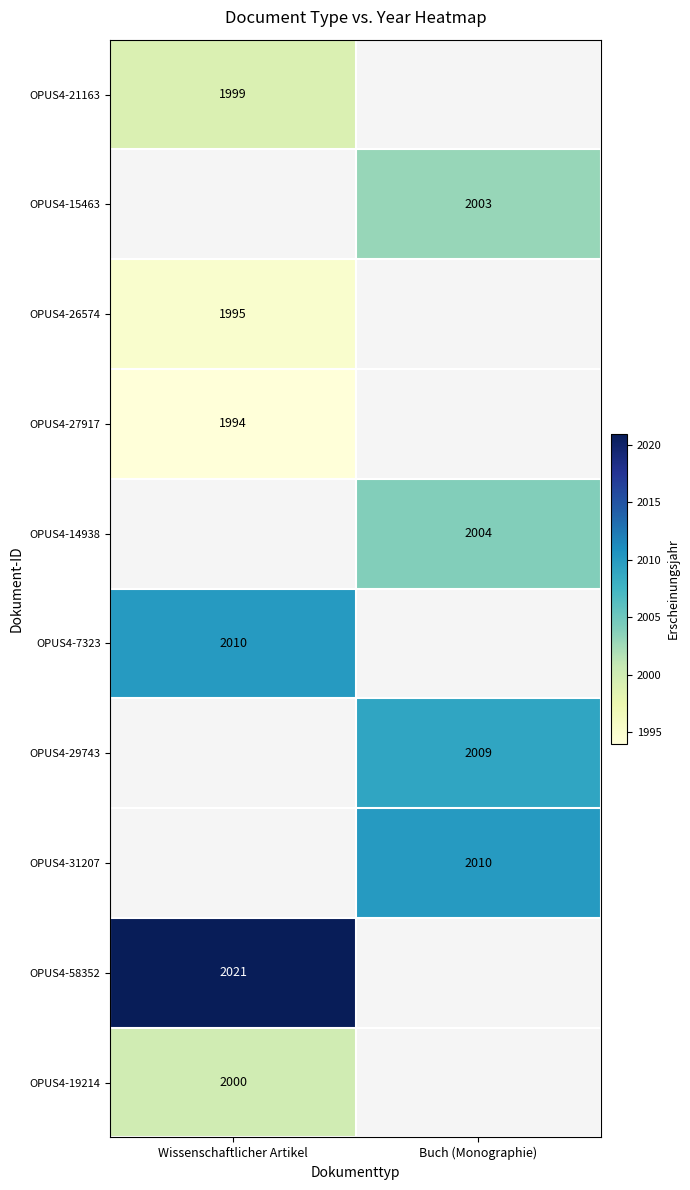

Which category has the lowest value across all series?

Wissenschaftlicher Artikel